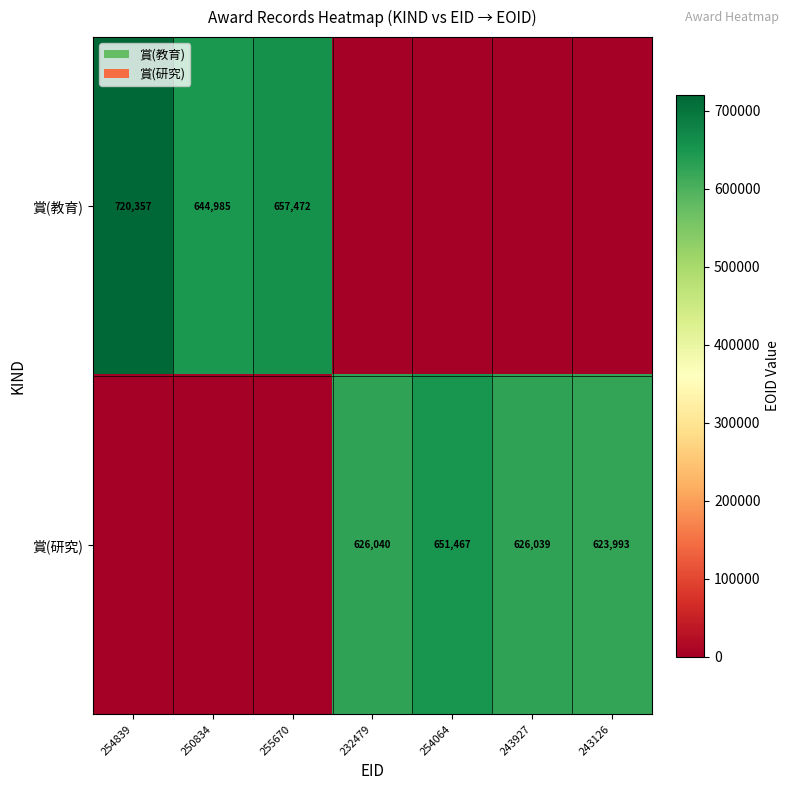

Is it true that 賞(研究) equals 314361 at 243126?

False